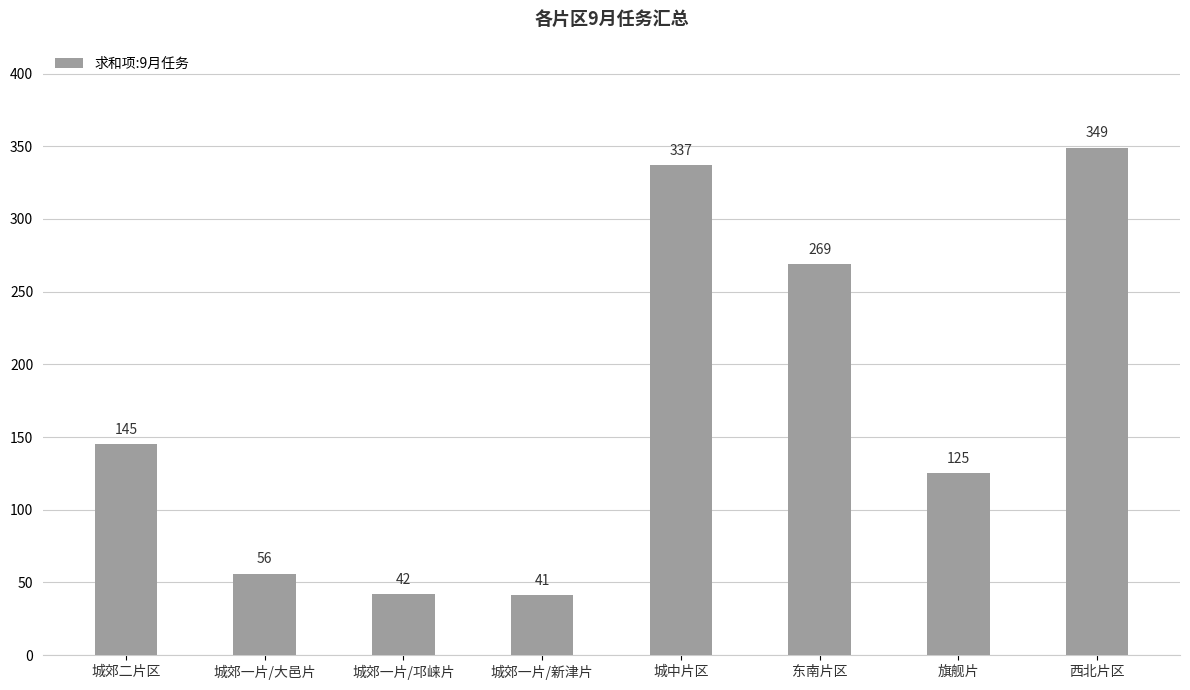

List the labels in order of value, largest first.

西北片区, 城中片区, 东南片区, 城郊二片区, 旗舰片, 城郊一片/大邑片, 城郊一片/邛崃片, 城郊一片/新津片